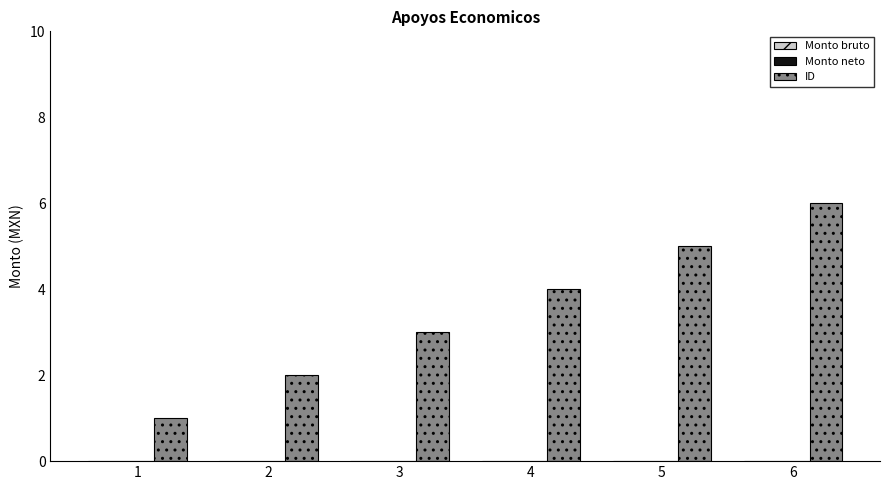

How many bars are there in total?

6